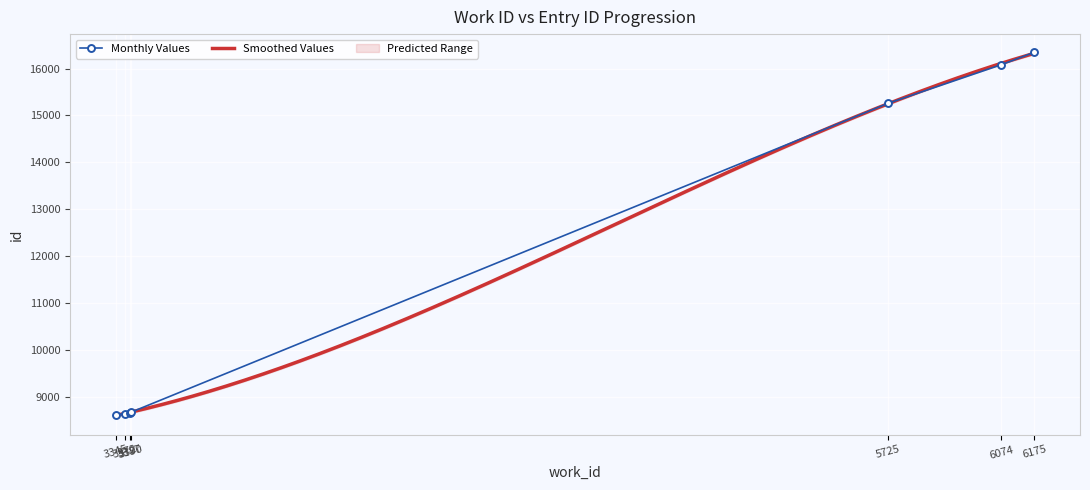

Reading left to right, extract all data points from this chart.

8618	8648	8668	8672	15259	16082	16345